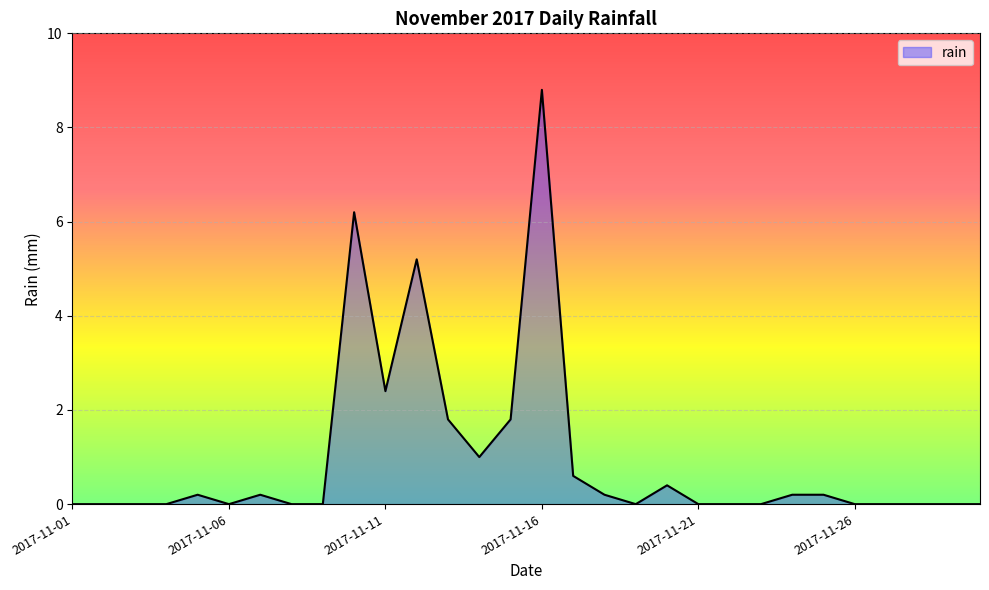

What is the maximum value shown in the chart?

8.8